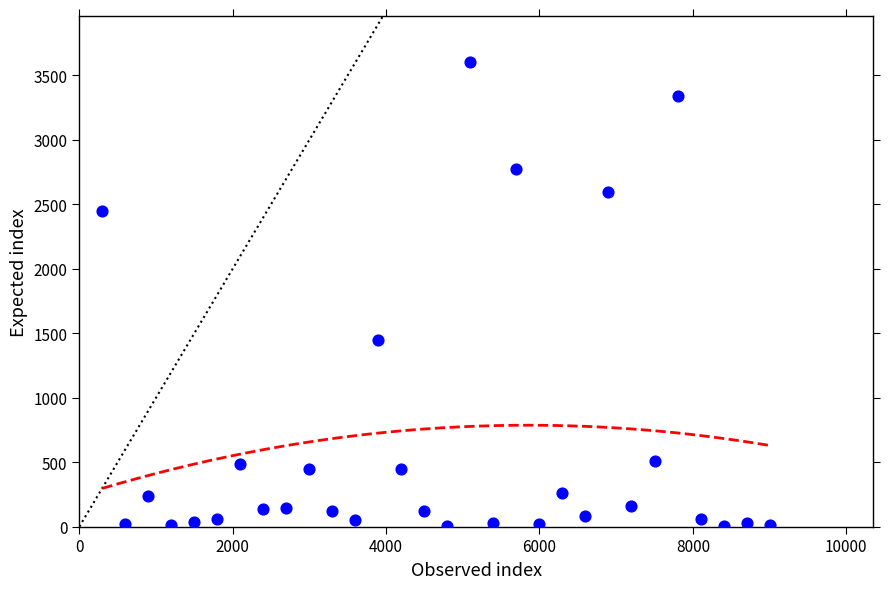

What Y value in the scatter plot is closest to 1801?

1445.7